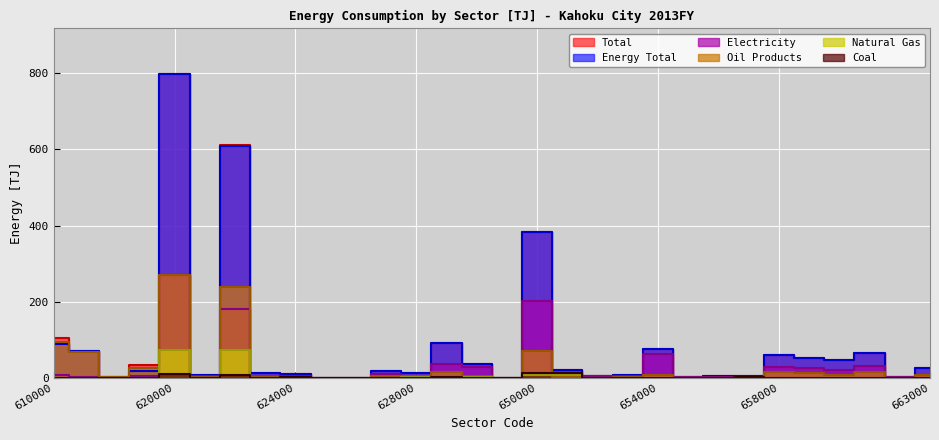

True or false: Coal and Energy Total intersect in this chart.

False